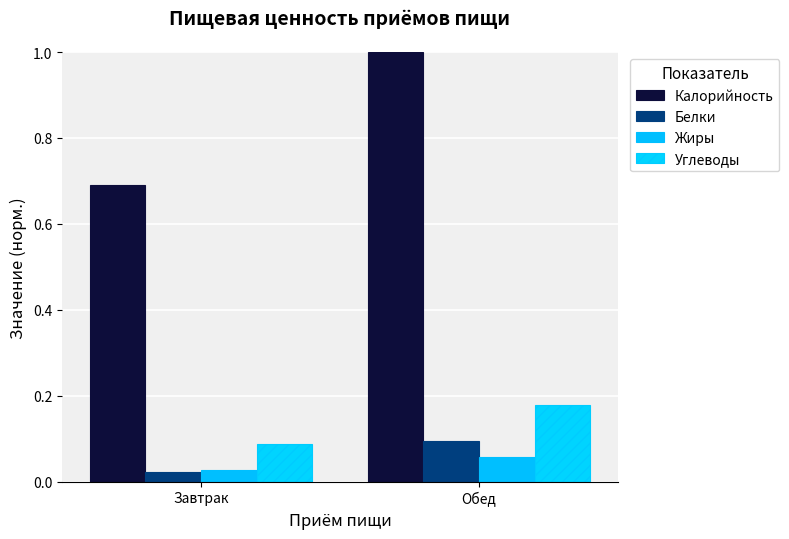

What is the total value across all series at Завтрак?

0.8